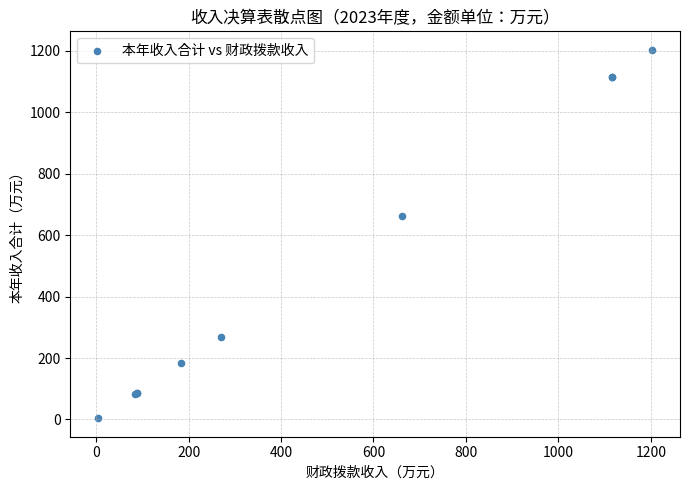

What Y value in the scatter plot is closest to 603?

662.4